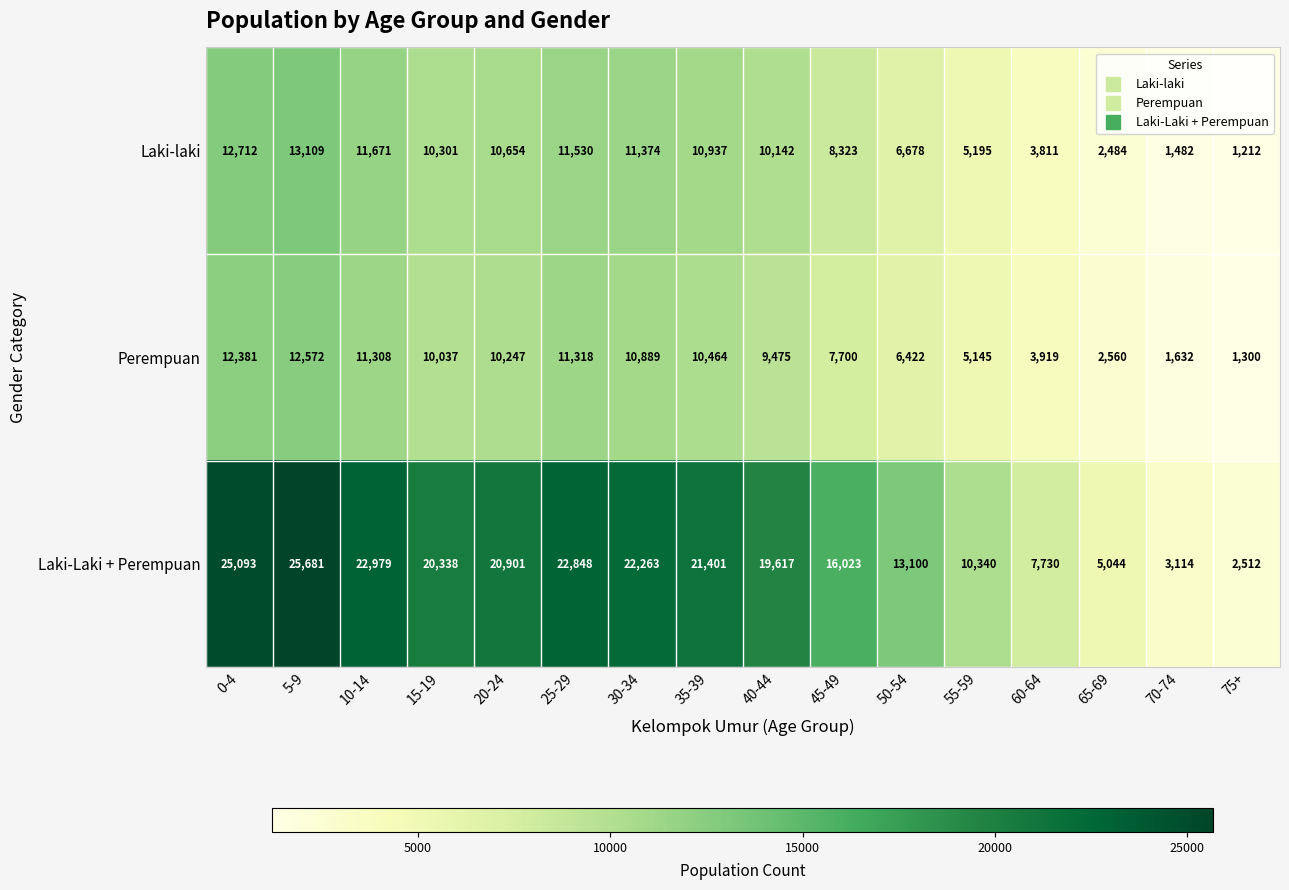

At which category is the sum across all series the highest?

5-9